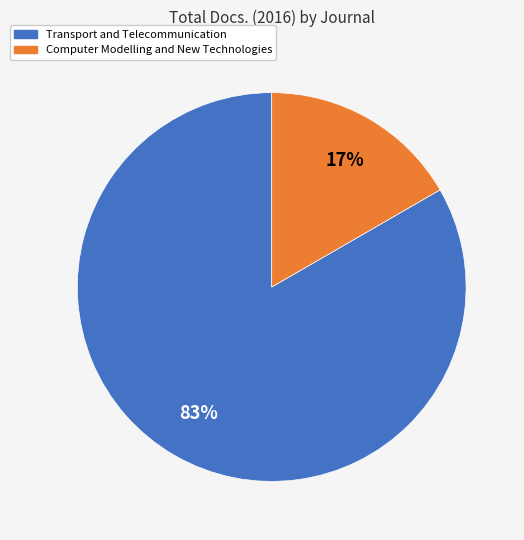

Rank the categories by value from highest to lowest.

Transport and Telecommunication, Computer Modelling and New Technologies